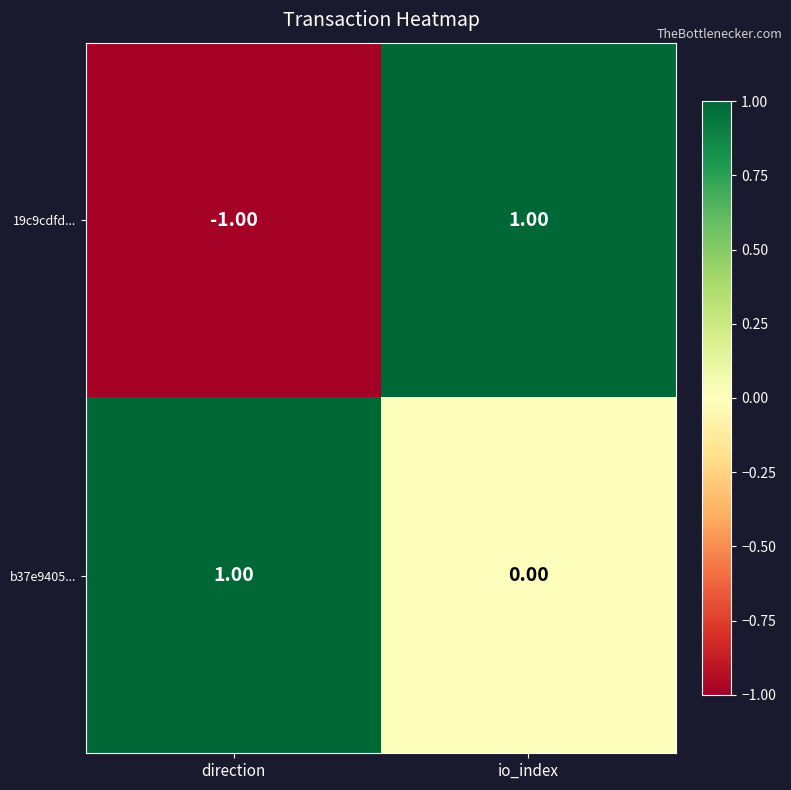

At which label does 19c9cdfd... reach its minimum?

direction